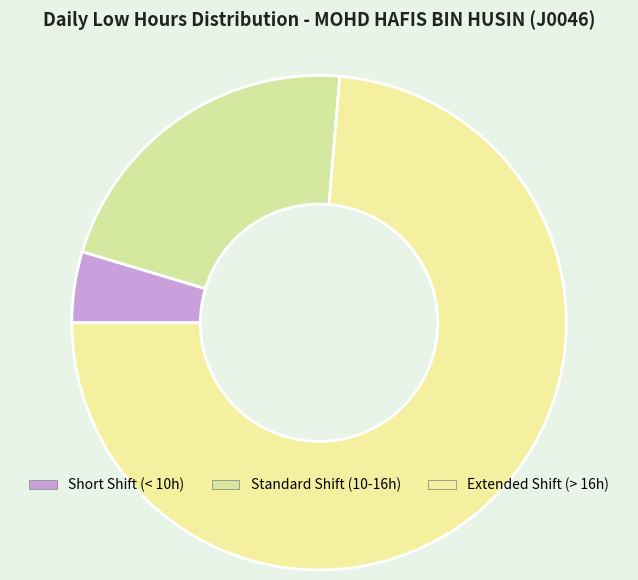

Which slice is the smallest?

Short Shift (< 10h)